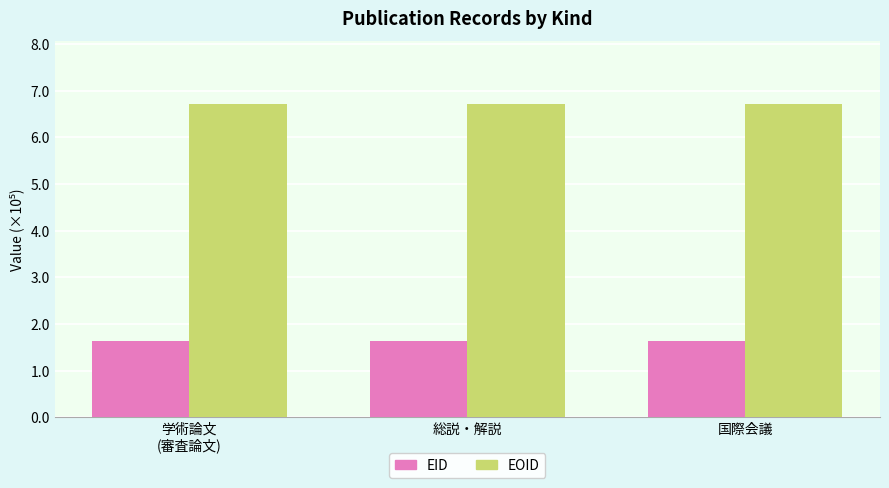

What is the maximum value shown in the chart?

6.7